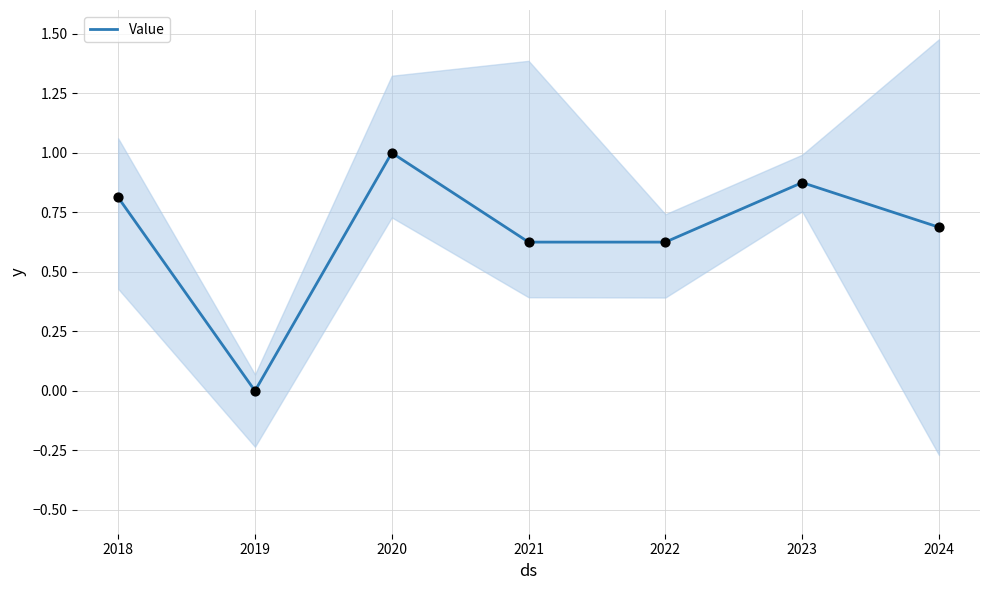

Which has a higher value, 2018 or 2020?

2020